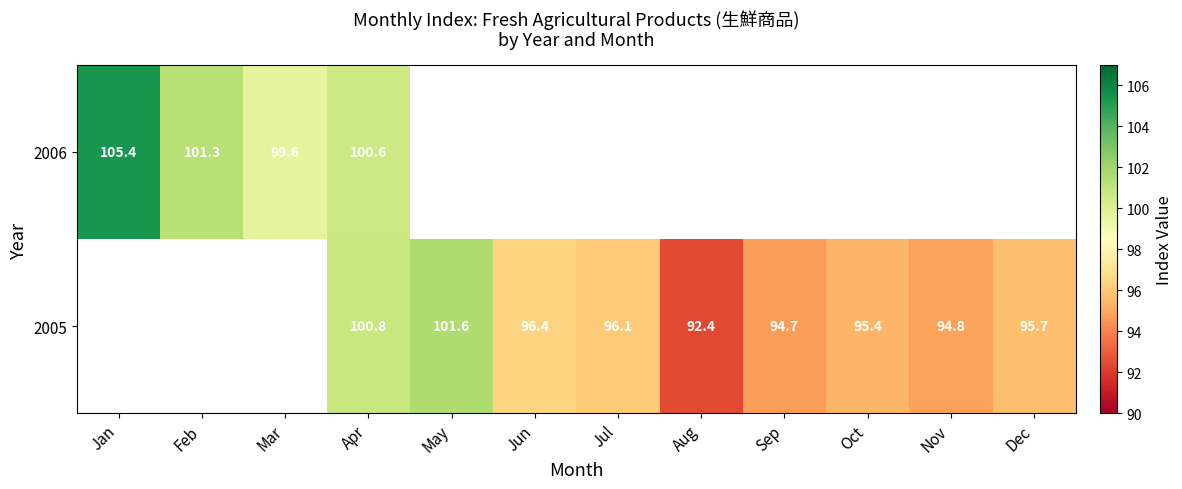

True or false: 2005 has a value of 19.4 at Nov.

False